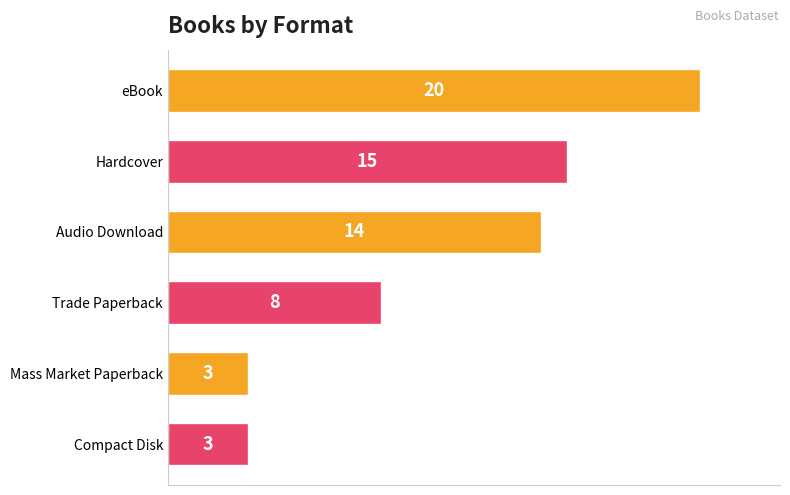

The chart shows a value of 20 at eBook. True or false?

True